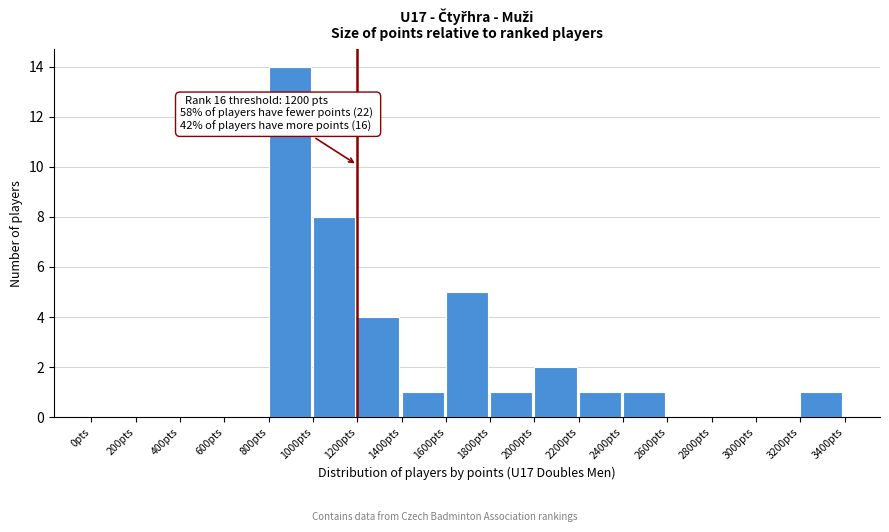

Which range on the x-axis has the tallest bar?

800 to 1000